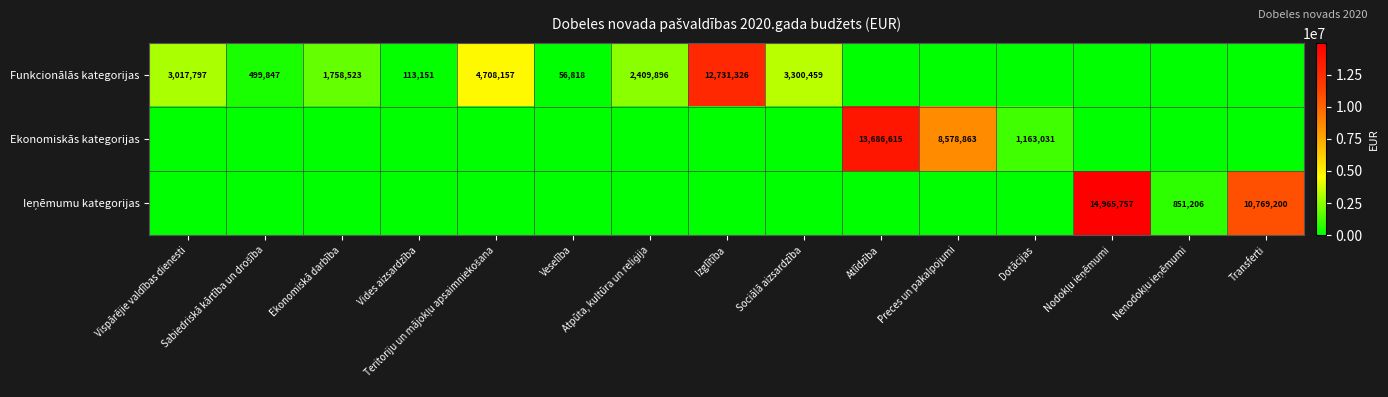

True or false: Ieņēmumu kategorijas has a value of 355909 at Nenodokļu ieņēmumi.

False